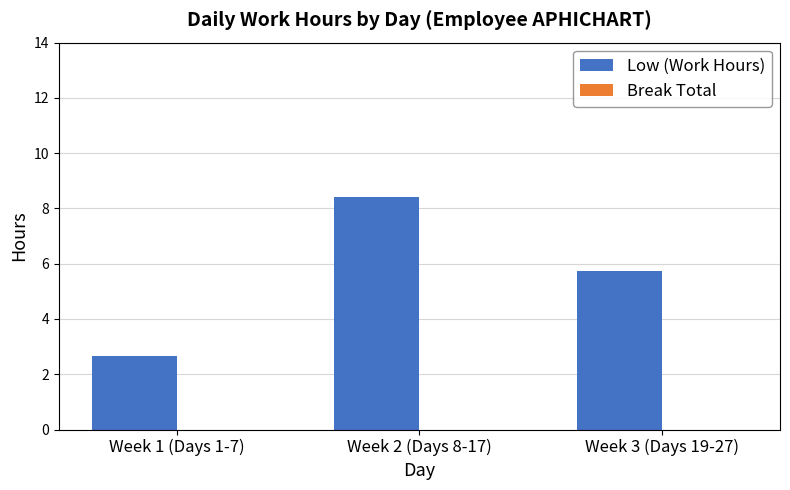

What position from the left is Week 3 (Days 19-27)?

3